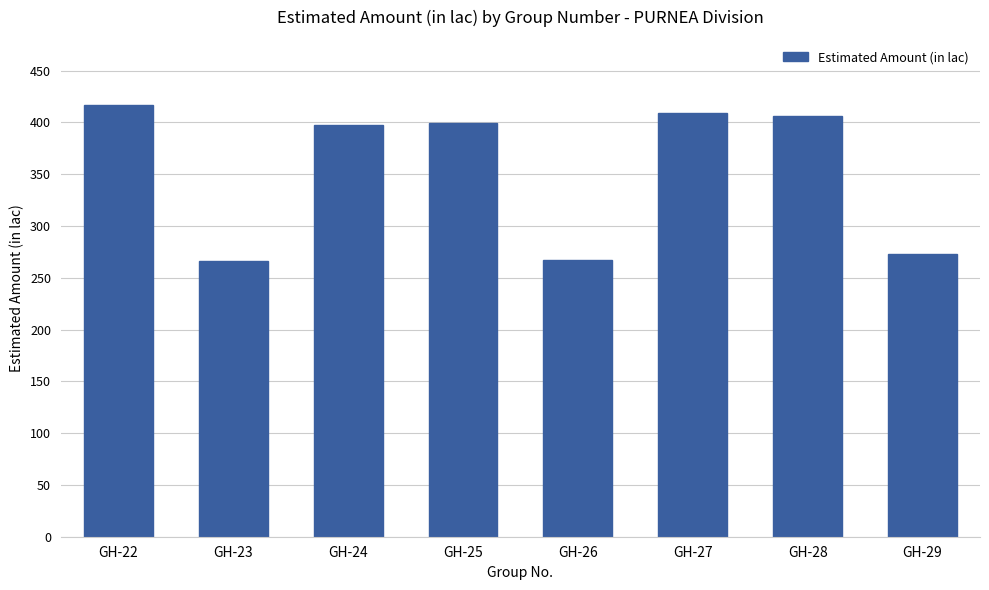

How many categories are shown in the chart?

8